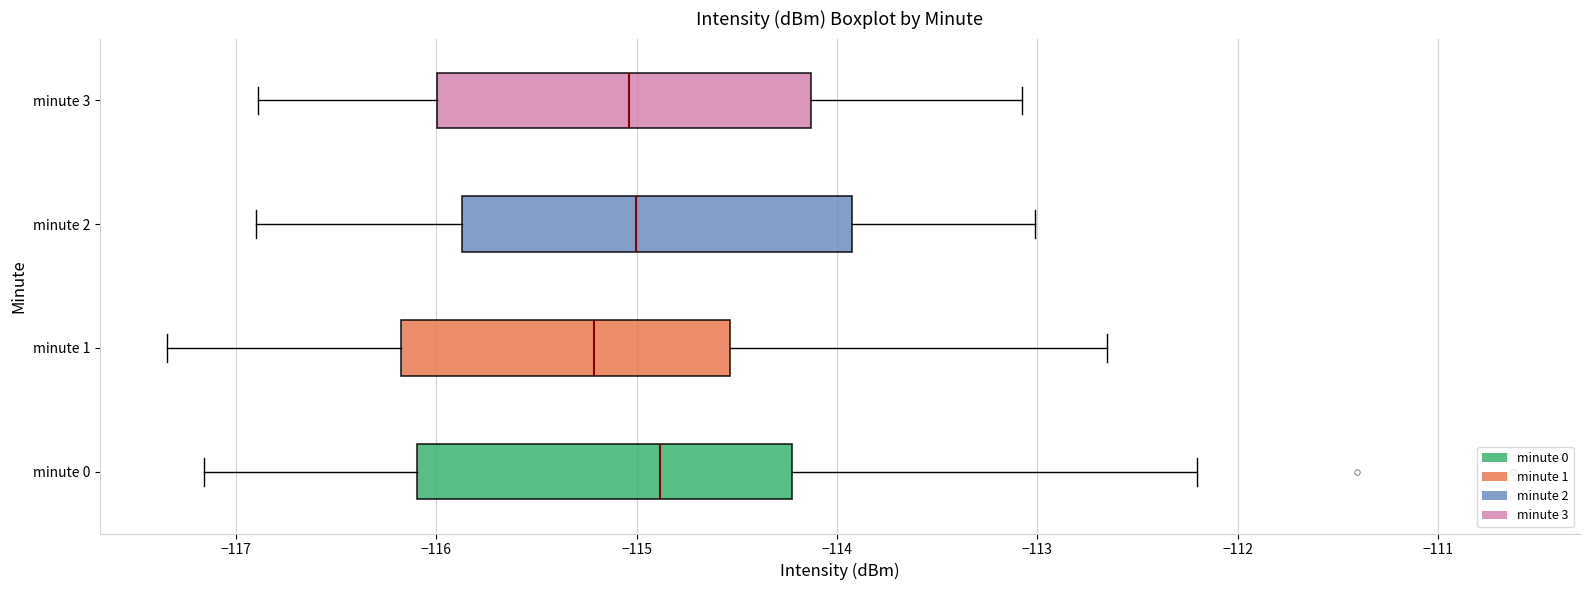

Reading bottom to top, read every box against the x-axis: the position of its median line, the range the box covers, and the ends of its whiskers. The values are not printed on the chart, so give them approximately, as read against the axis.

minute 0: median -114.9, box -116.1 to -114.2, whiskers -117.2 to -112.2
minute 1: median -115.2, box -116.2 to -114.5, whiskers -117.3 to -112.7
minute 2: median -115.0, box -115.9 to -113.9, whiskers -116.9 to -113.0
minute 3: median -115.0, box -116.0 to -114.1, whiskers -116.9 to -113.1